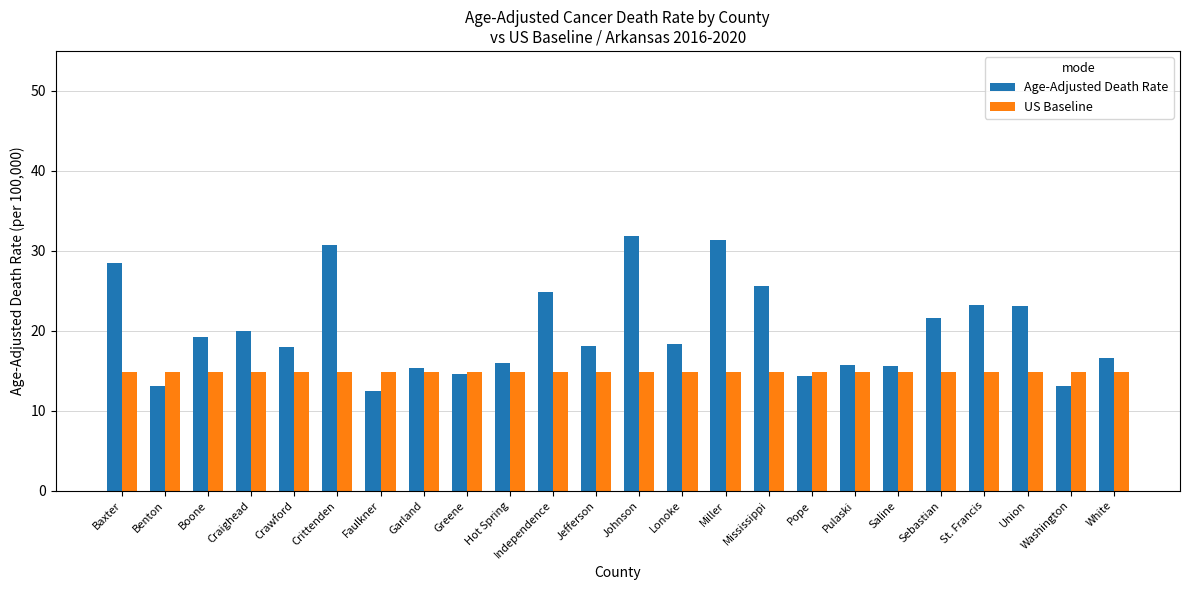

What is the total value across all series at Sebastian?

36.5